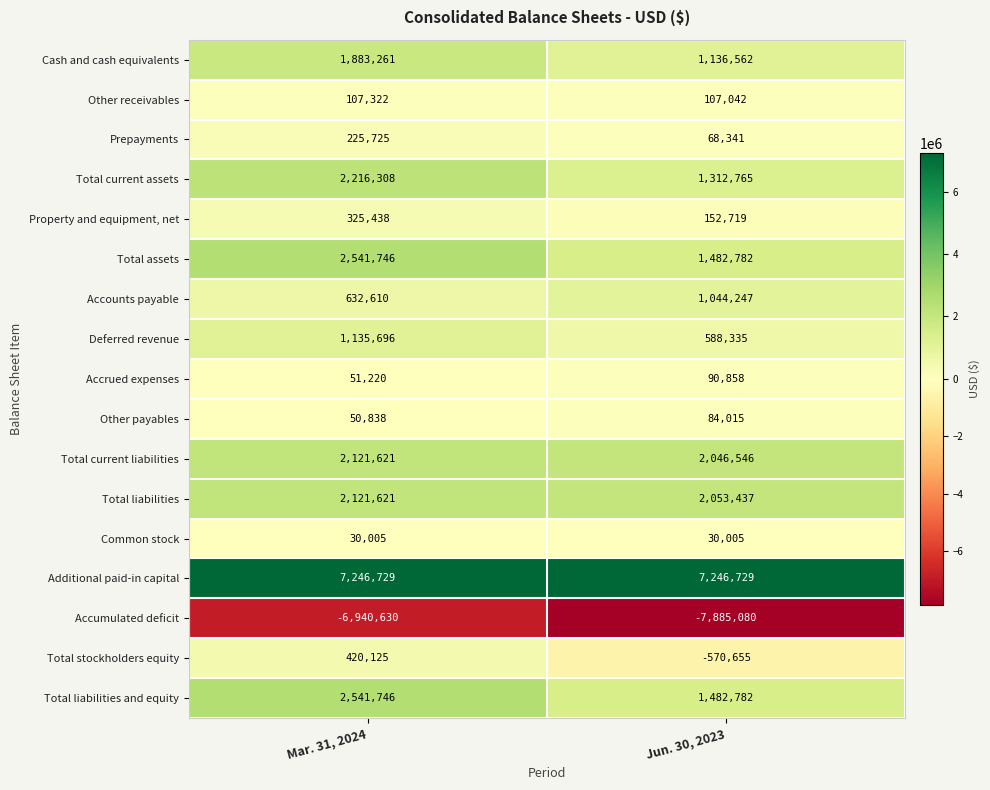

What is the difference between the highest and lowest values at Jun. 30, 2023?

15131809